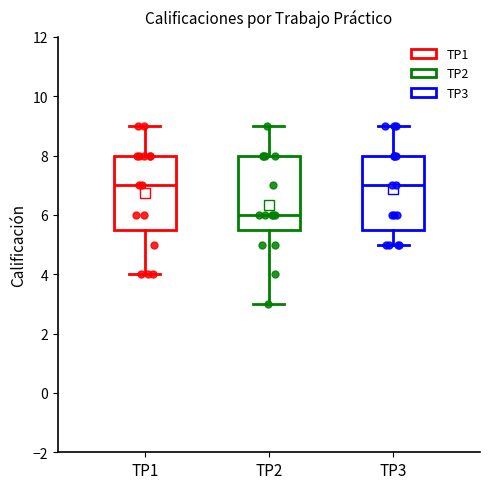

Reading left to right, transcribe this box plot: for each box, give where its median line is, the range the box spans, and where its two whiskers end, as read against the y-axis. The values are not printed on the chart, so give them approximately, as read against the axis.

TP1: median 7.0, box 5.6 to 8.0, whiskers 4.0 to 9.0
TP2: median 6.0, box 5.6 to 8.0, whiskers 3.0 to 9.0
TP3: median 7.0, box 5.6 to 8.0, whiskers 5.0 to 9.0